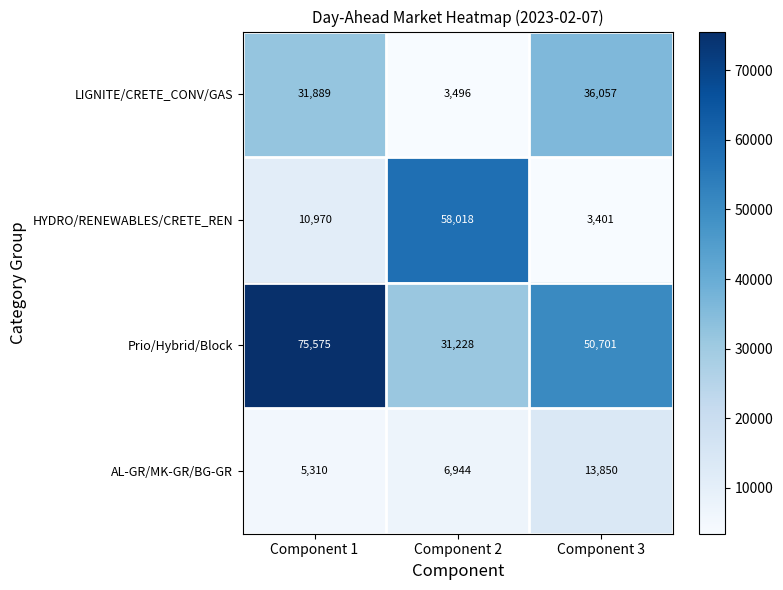

At which label is AL-GR/MK-GR/BG-GR closest to 9580?

Component 2